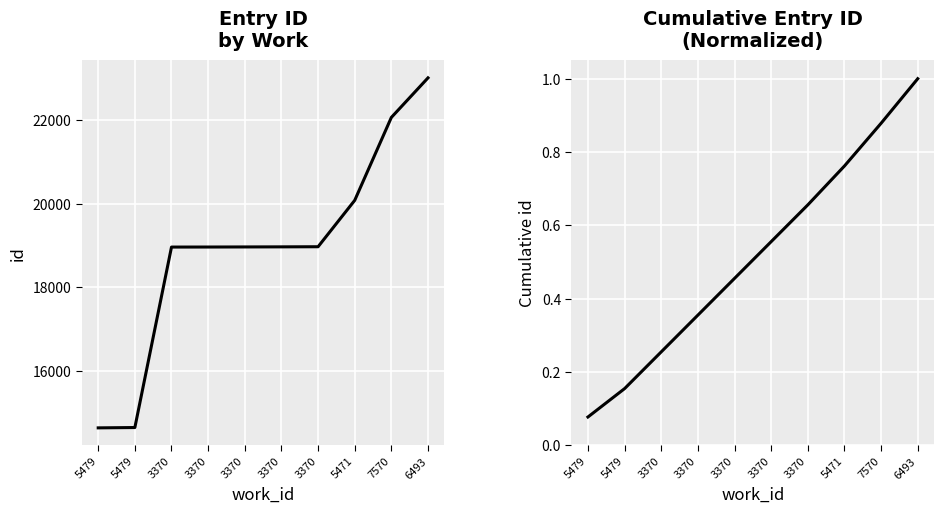

What is the average value of the Cumulative id series?

0.5